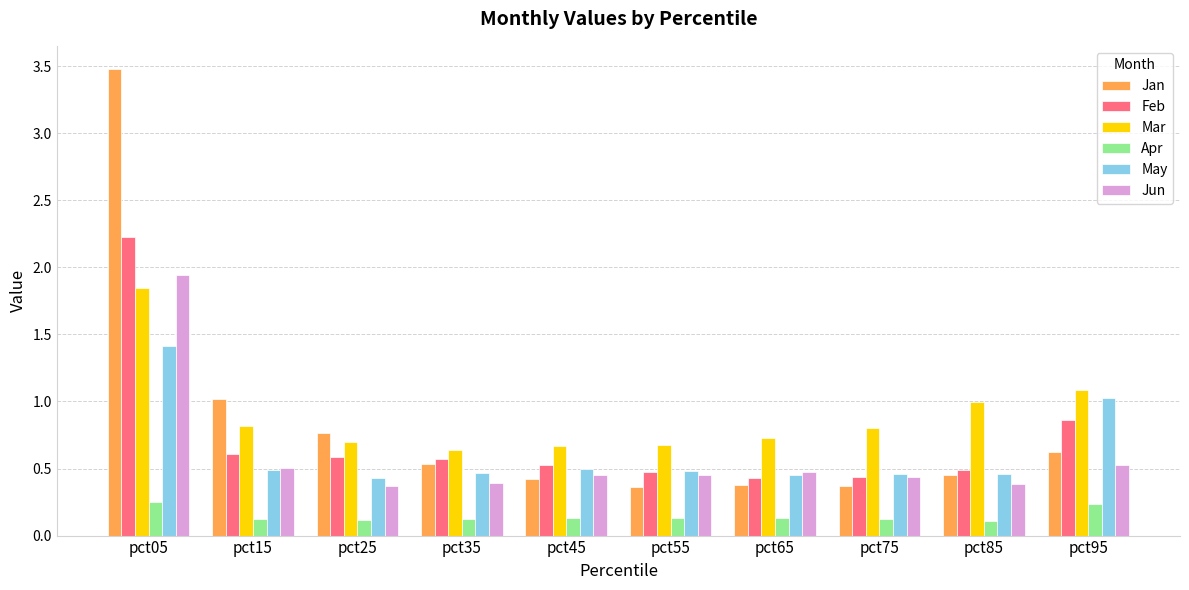

What is the sum of all Mar values?

9.0